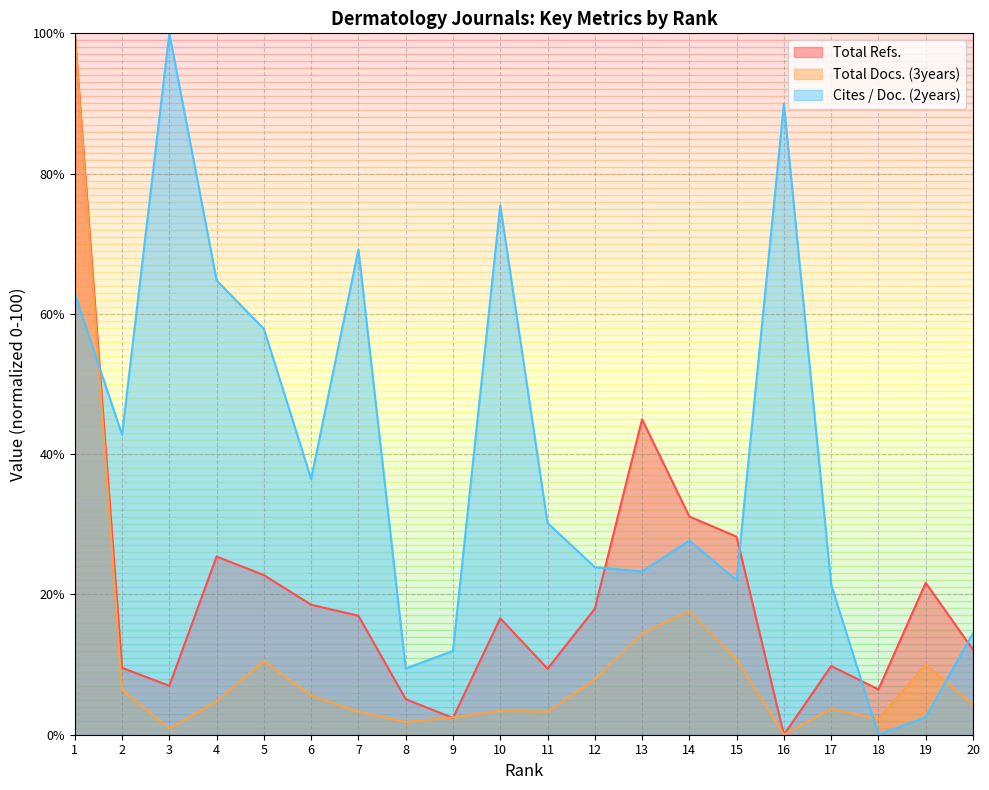

What are all the series names shown in the legend?

Total Refs., Total Docs. (3years), Cites / Doc. (2years)